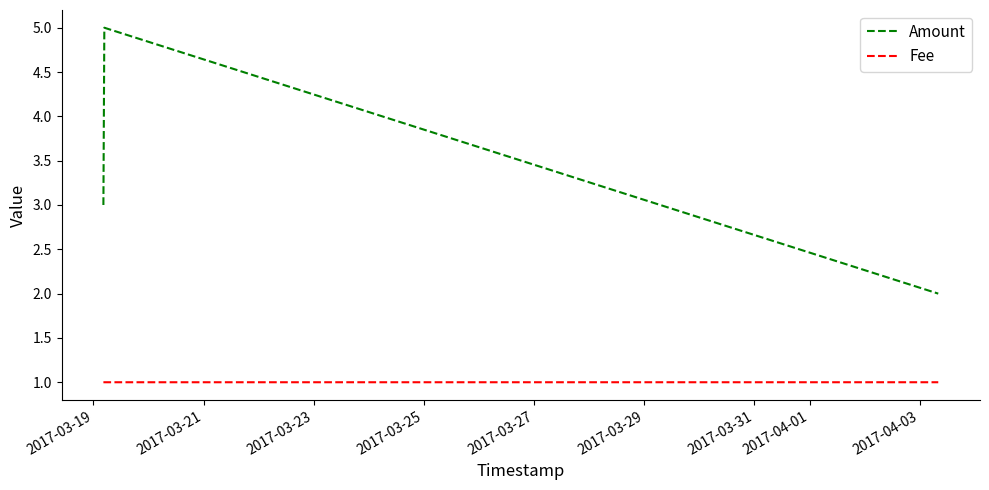

True or false: Fee and Amount intersect in this chart.

False